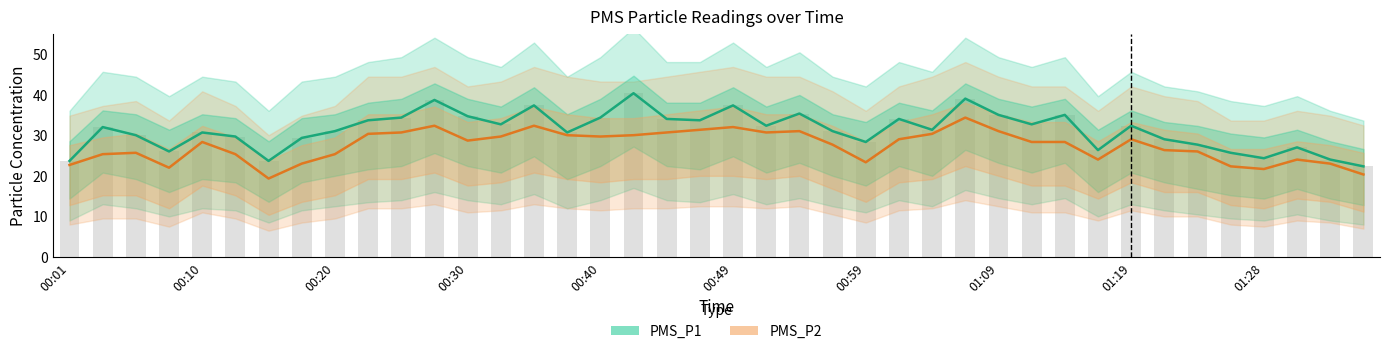

List the series in order of their overall mean, highest first.

PMS_P1, PMS_P2